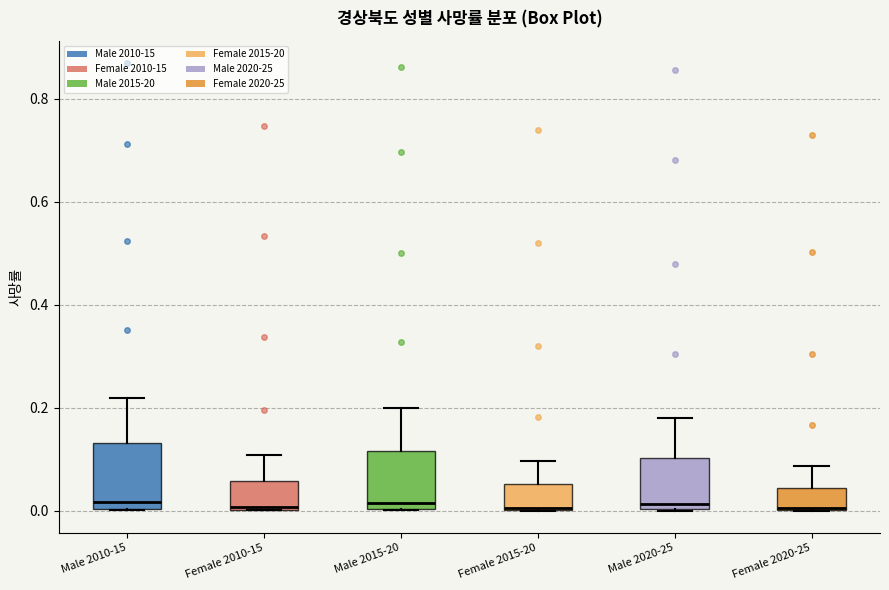

Where does the median line of the box for Male 2015-20 sit on the y-axis? The values are not printed on the chart, so give them approximately, as read against the axis.

0.02